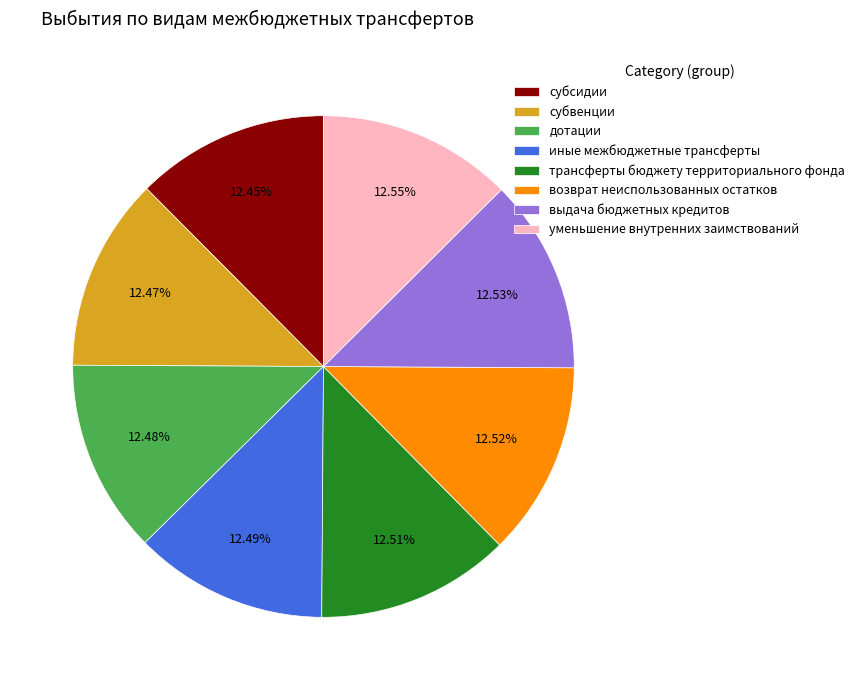

What portion of the pie excludes возврат неиспользованных остатков?

87.5%